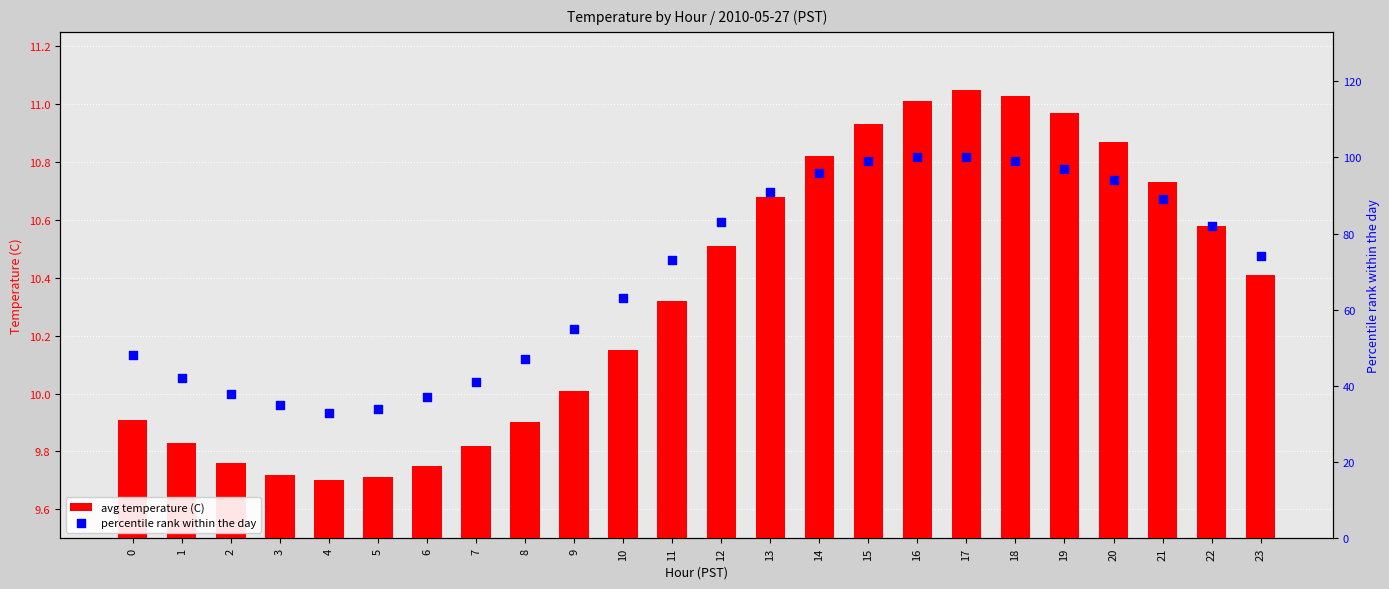

Which series reaches the minimum Y coordinate?

avg temperature (C)